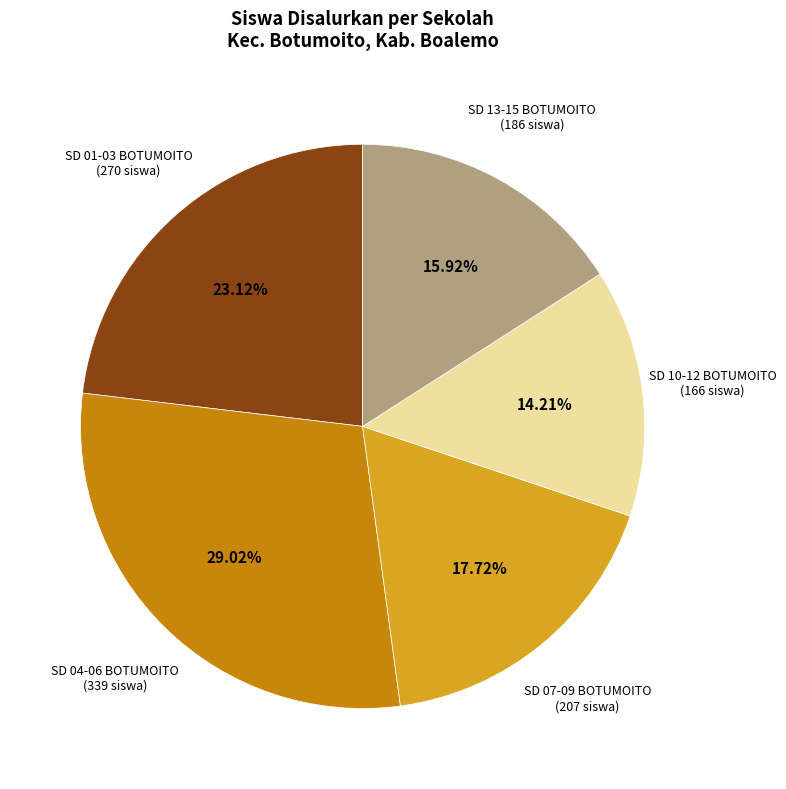

What is the ratio of the value at SD 10-12 BOTUMOITO (166 siswa) to the value at SD 01-03 BOTUMOITO (270 siswa)?

0.6